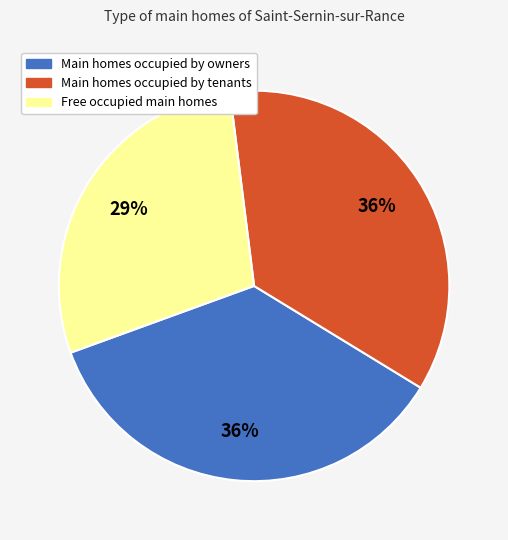

To the nearest percent, what is the average slice percentage?

33%